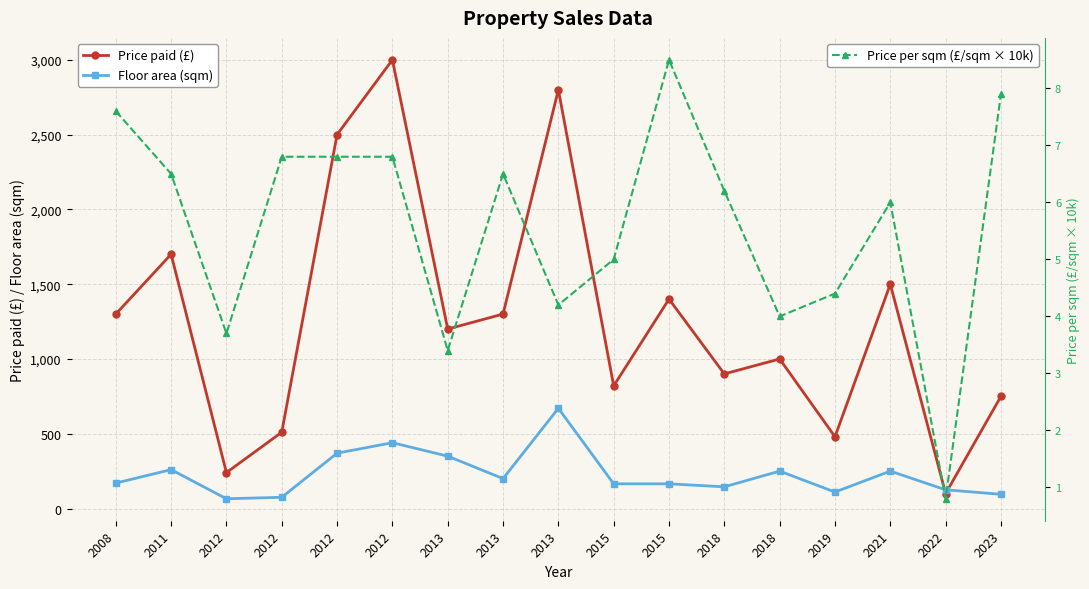

At which label does Price paid (£) reach its peak?

2012